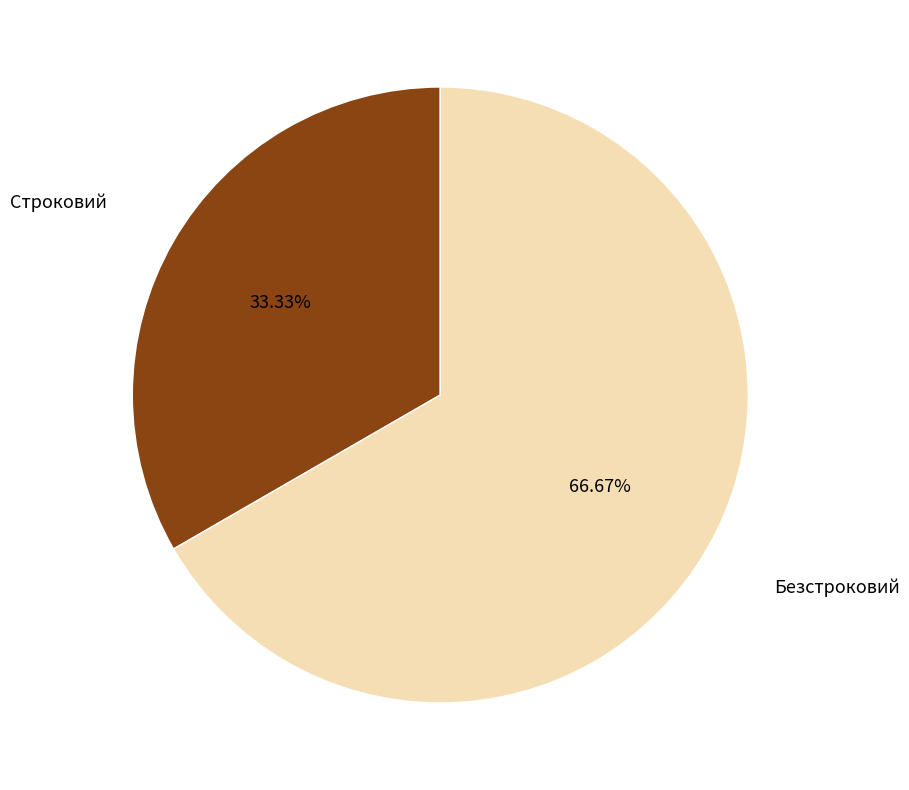

To the nearest percent, what percentage of the pie is Безстроковий?

67%